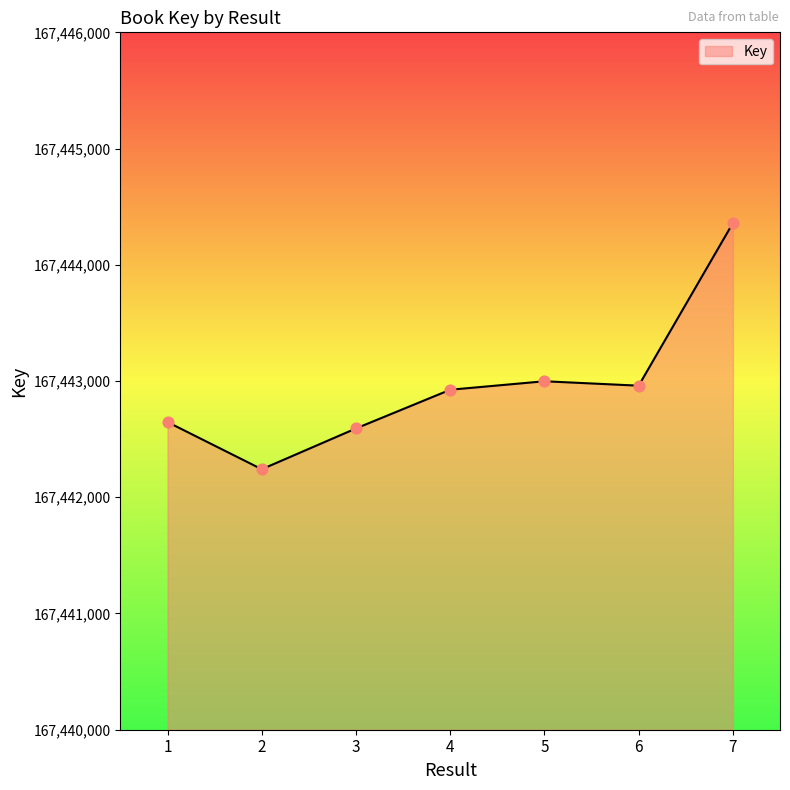

What is the ratio of the value at 4 to the value at 1?

1.0